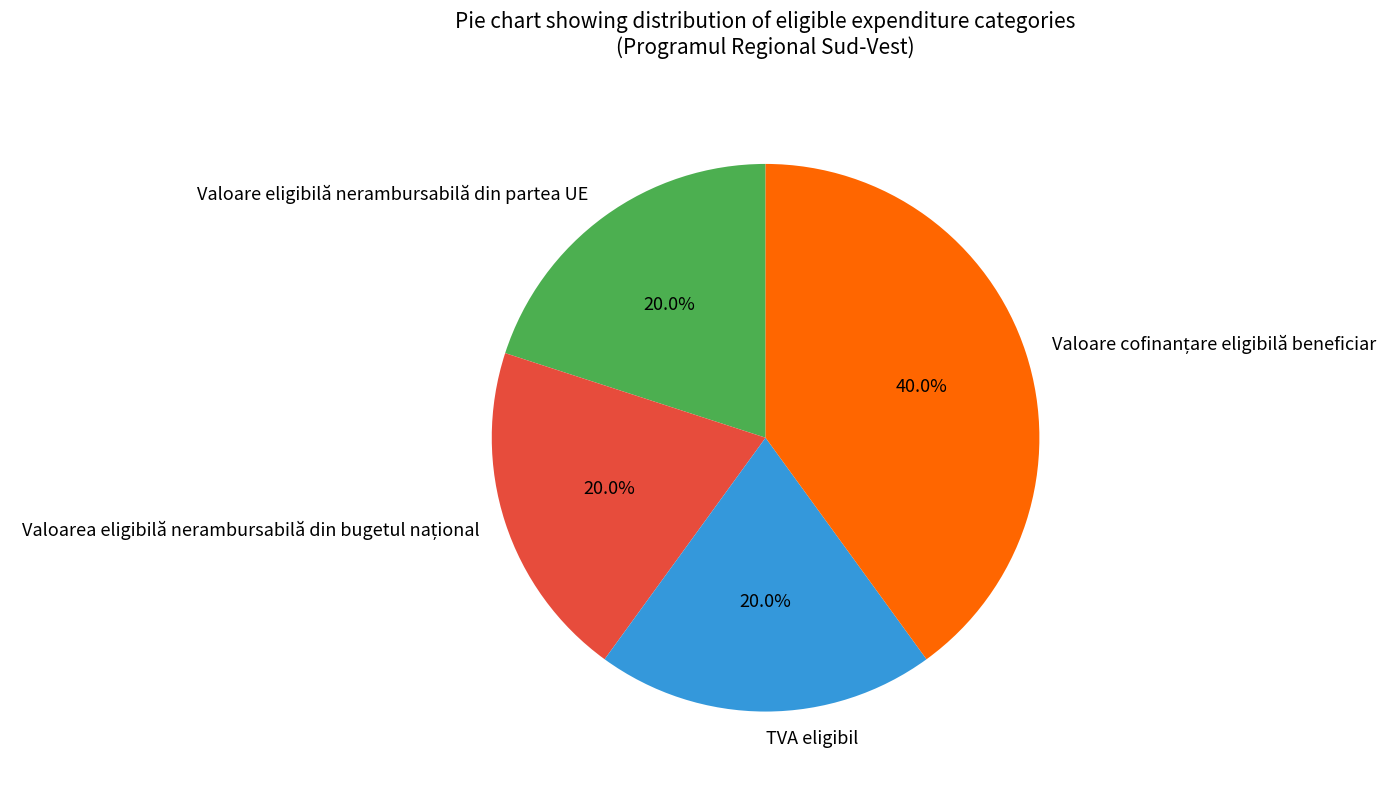

Is there any slice that represents more than half of the pie?

No